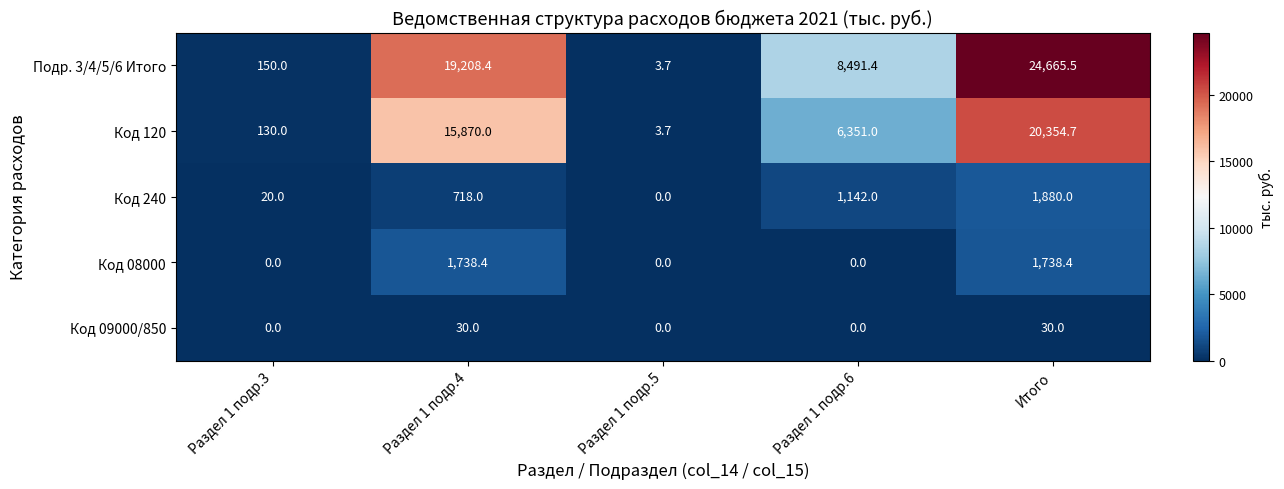

At which category is the sum across all series the highest?

Итого